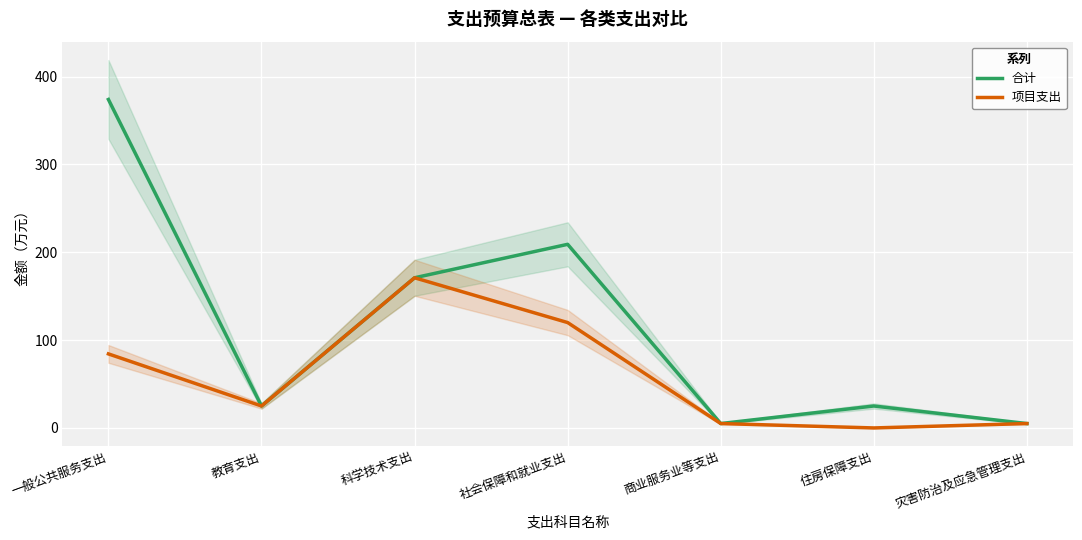

True or false: 合计 and 项目支出 intersect in this chart.

False